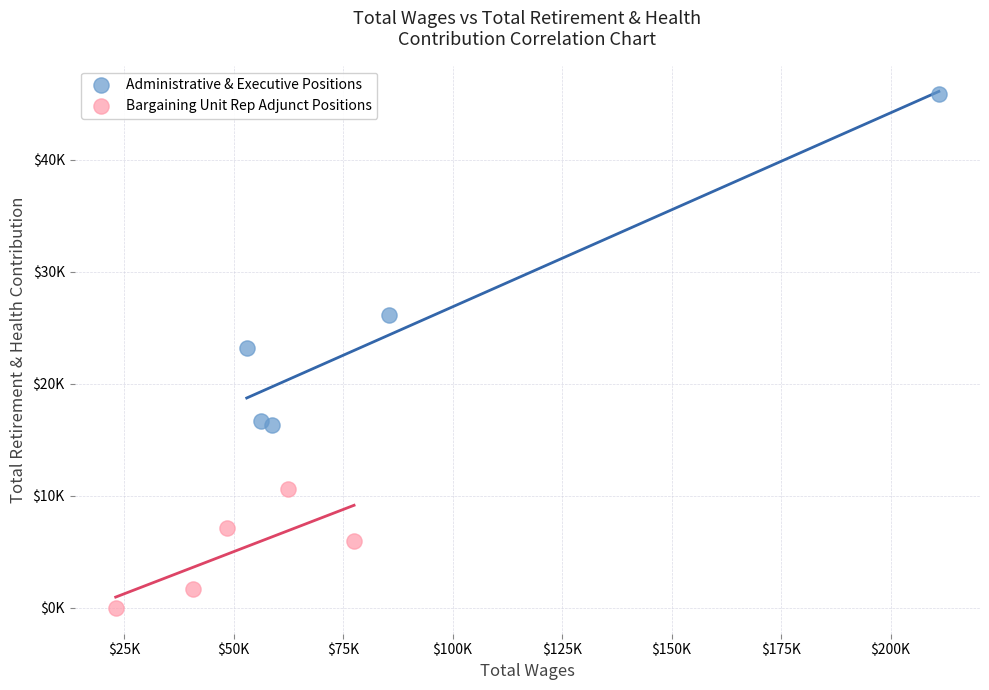

Which series reaches the minimum Y coordinate?

Bargaining Unit Rep Adjunct Positions